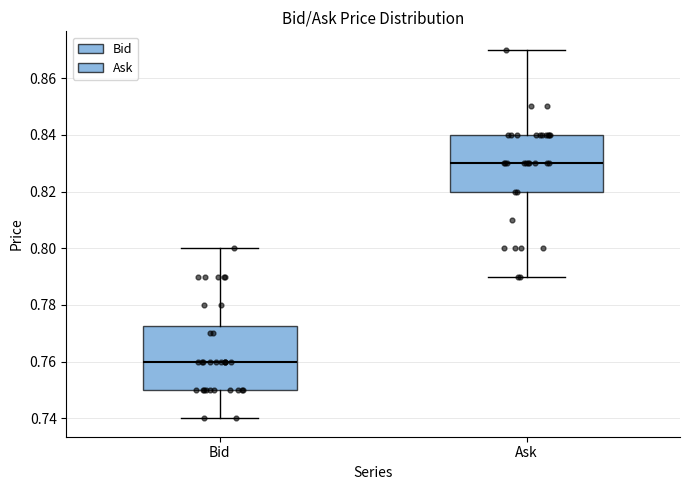

Where is the lower edge of the box for Ask on the y-axis? The values are not printed on the chart, so give them approximately, as read against the axis.

0.820